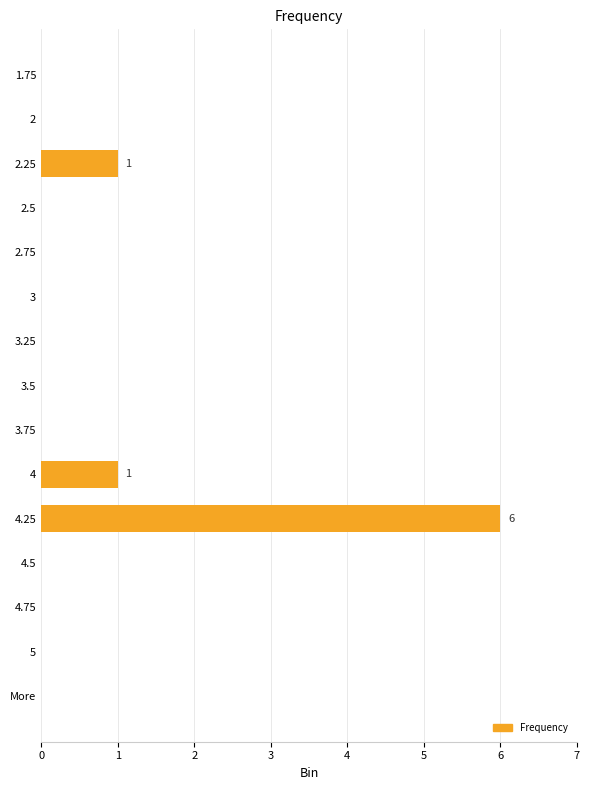

Reading top to bottom, transcribe all the data shown in this chart.

1.75=0	2=0	2.25=1	2.5=0	2.75=0	3=0	3.25=0	3.5=0	3.75=0	4=1	4.25=6	4.5=0	4.75=0	5=0	More=0